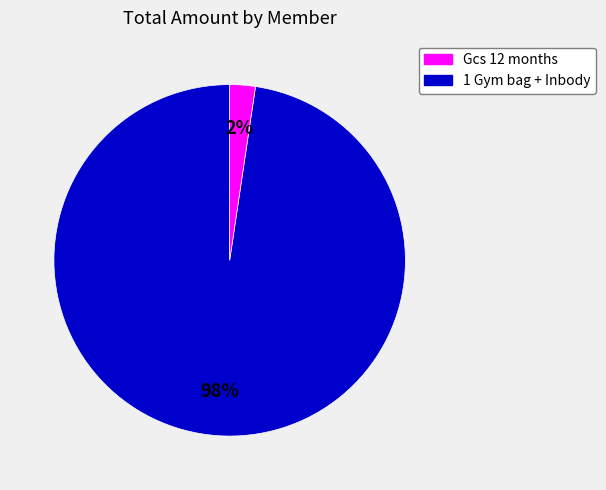

Is there any slice that represents more than half of the pie?

Yes